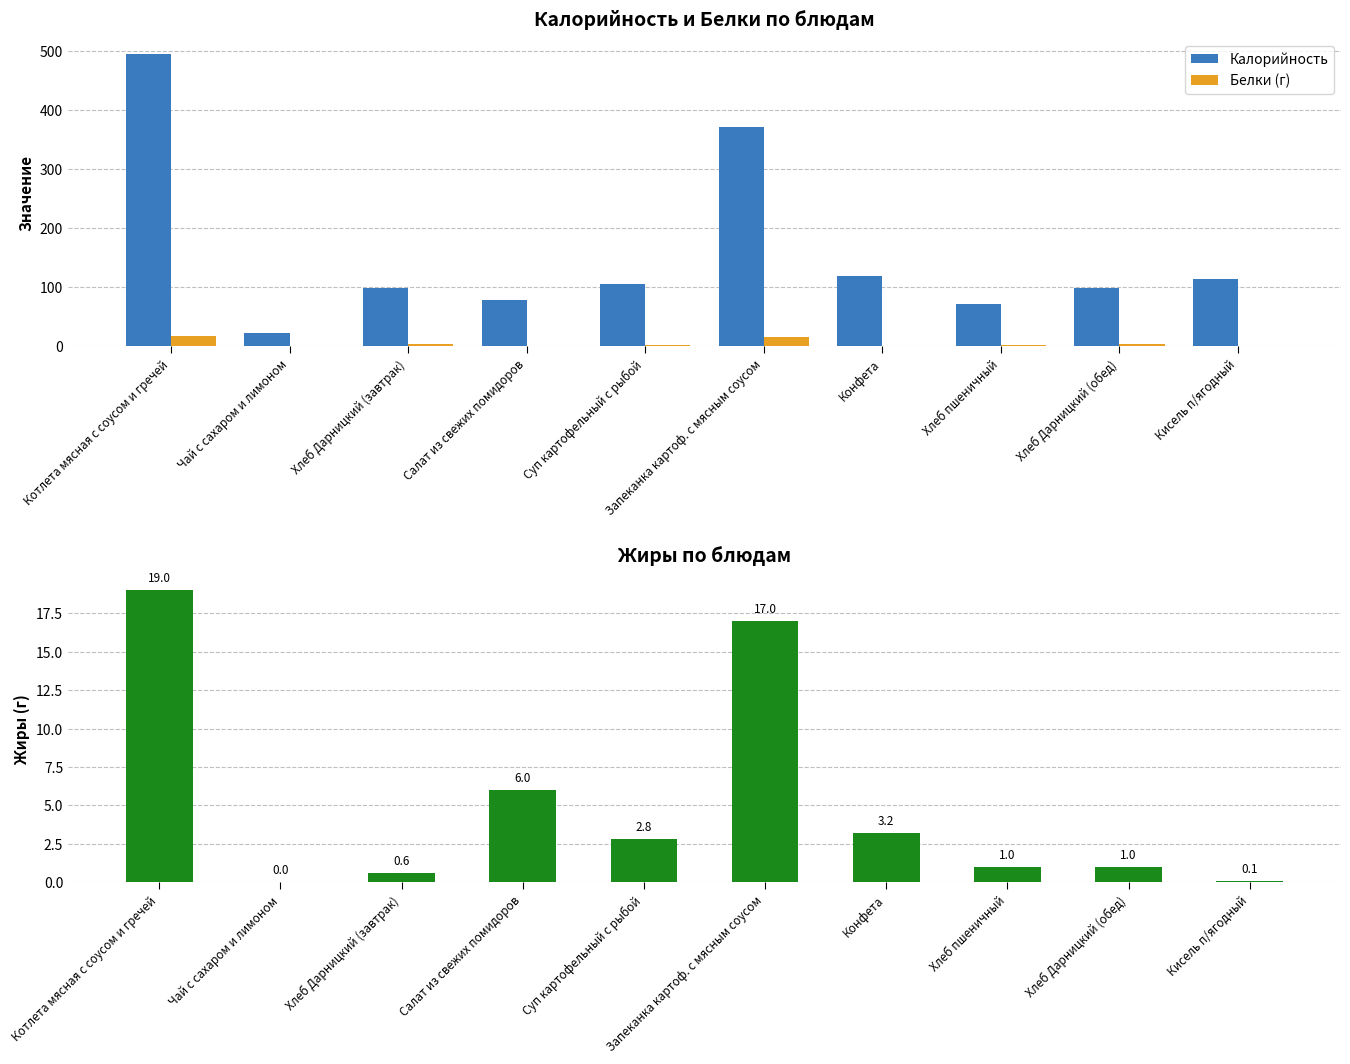

Between Запеканка картоф. с мясным соусом and Кисель п/ягодный, which series saw the biggest shift?

Калорийность